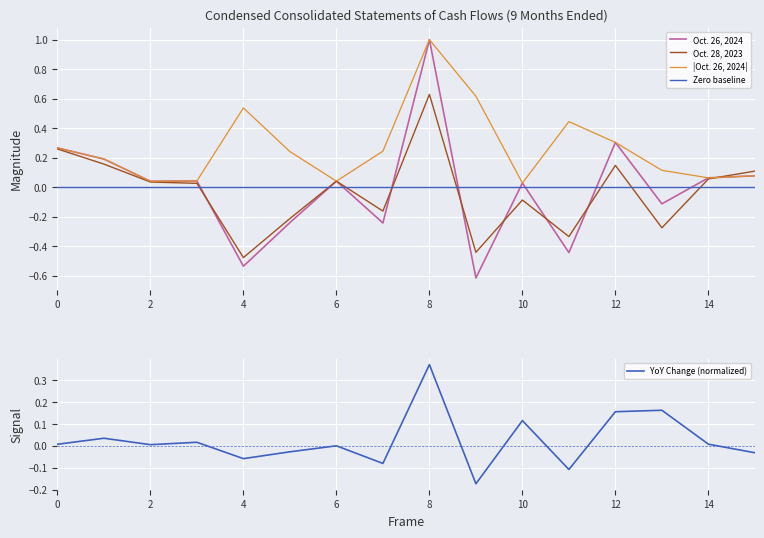

Is it true that YoY Change (normalized) equals 0.0 at 2?

True